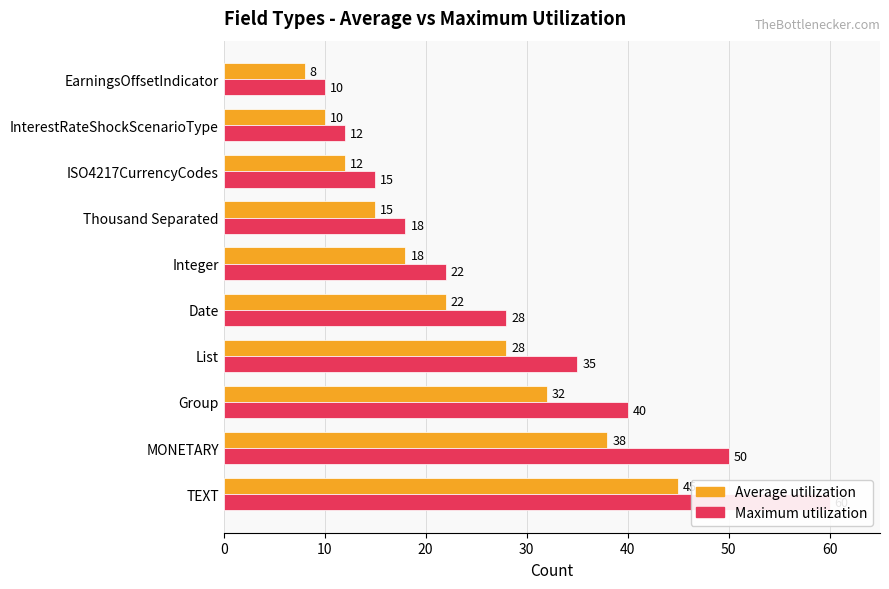

The Maximum utilization series shows 35 at List. True or false?

True